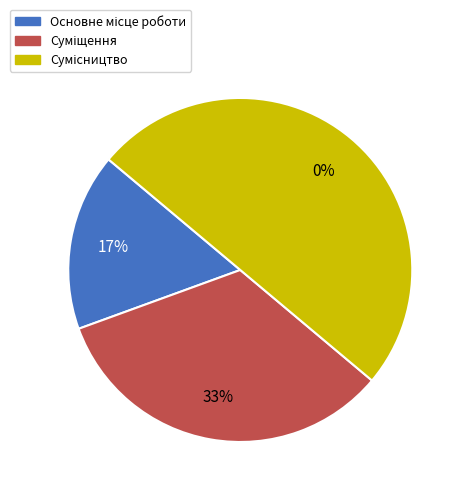

Combined, what portion of the pie is Суміщення and Сумісництво?

83.3%